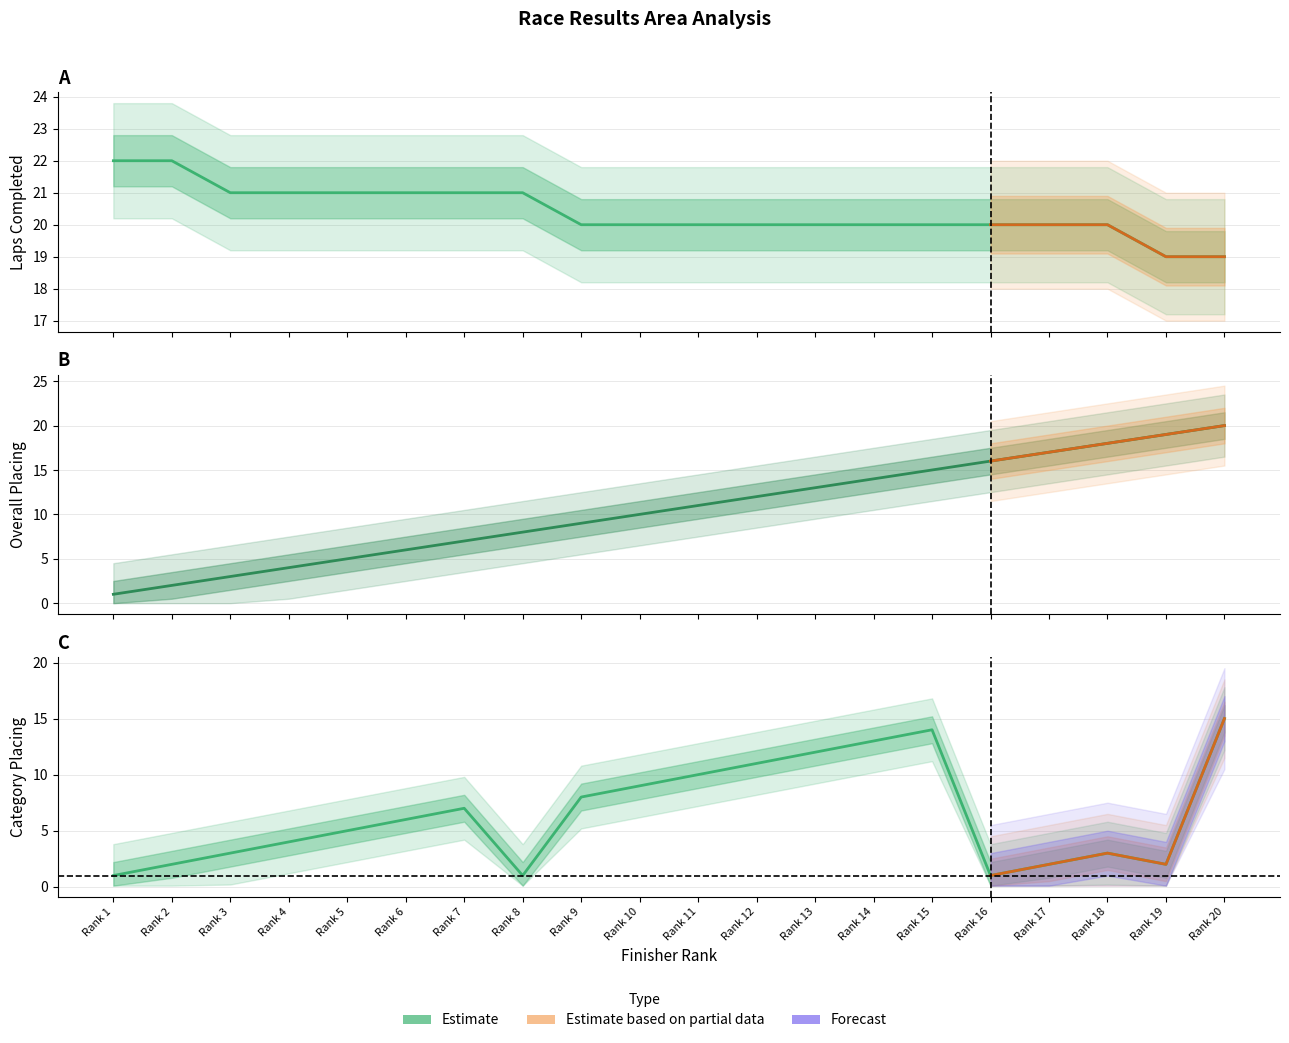

True or false: Category Placing and Laps intersect in this chart.

False